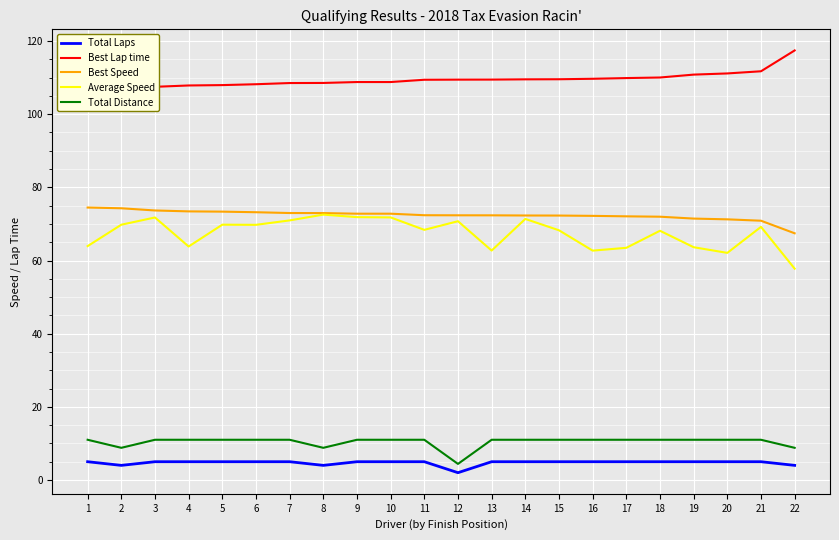

Which series has the widest spread of values?

Average Speed